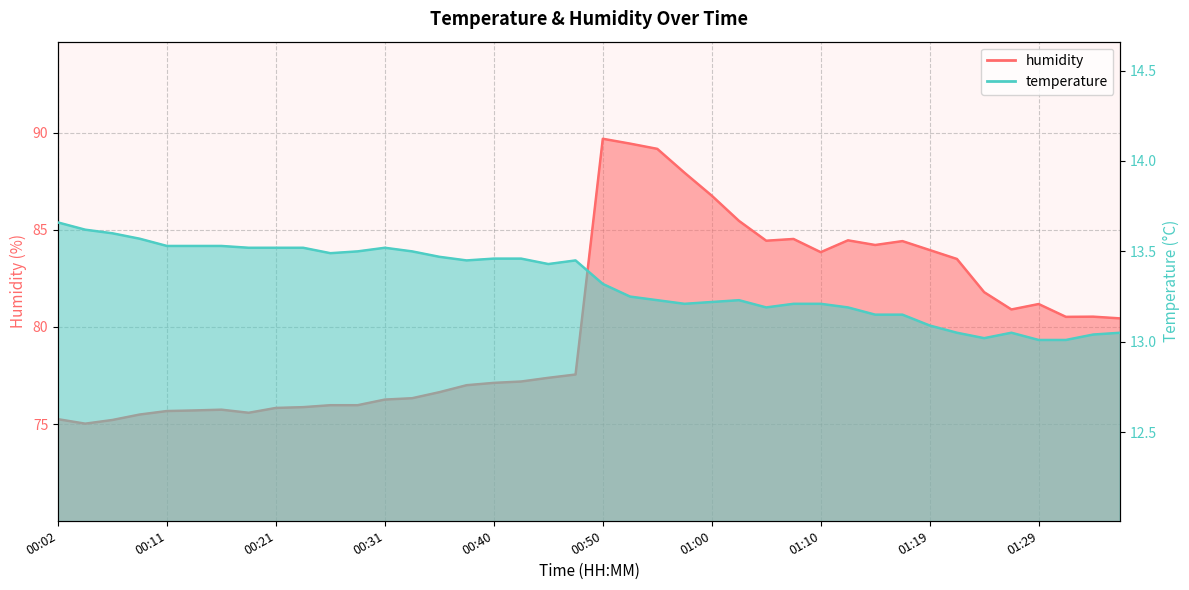

What is the difference between the highest and lowest values at 01:00?

73.5